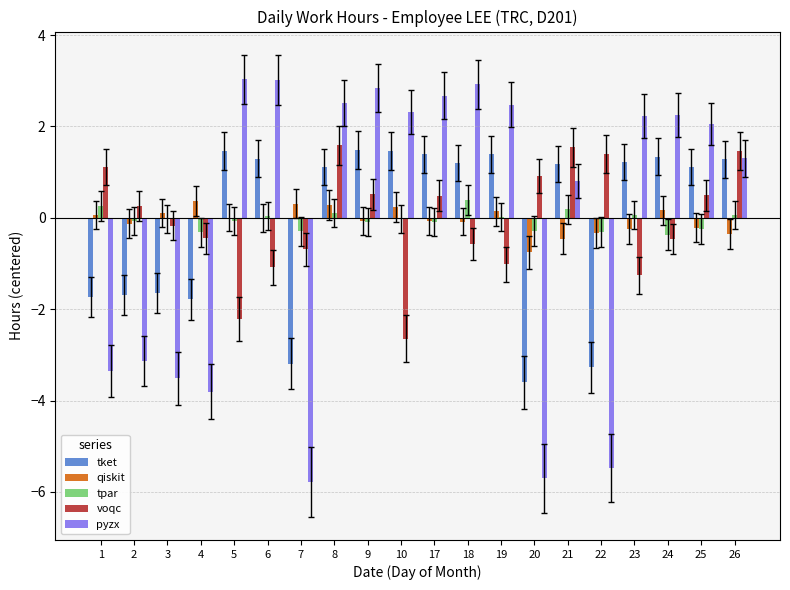

What is the sum of all voqc values?

-0.8